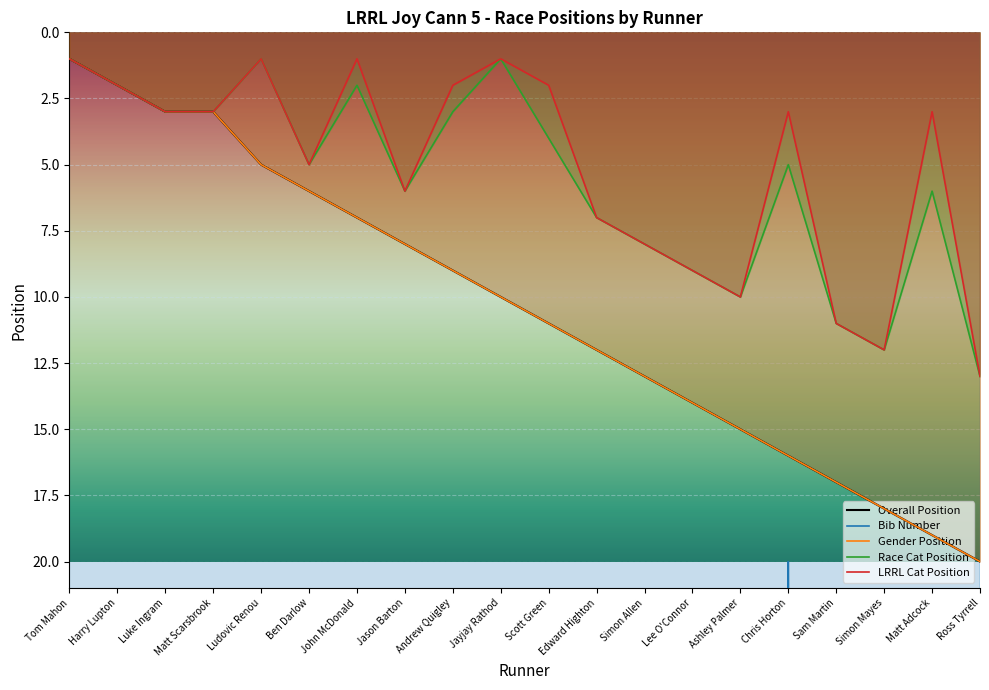

What is the label of the 6th point from the right?

Ashley Palmer